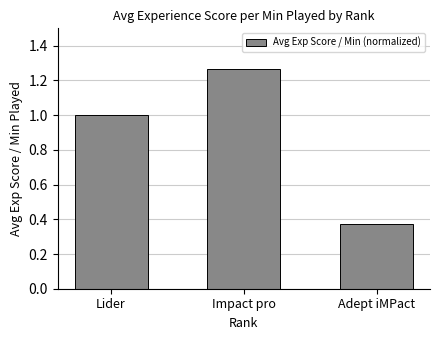

What is the change in value from Impact pro to Adept iMPact?

-0.9